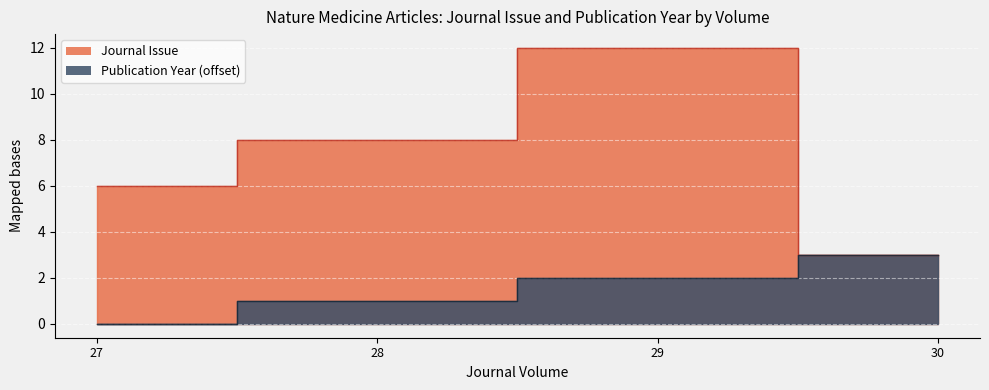

True or false: Publication Year has a value of 0 at 27.

True